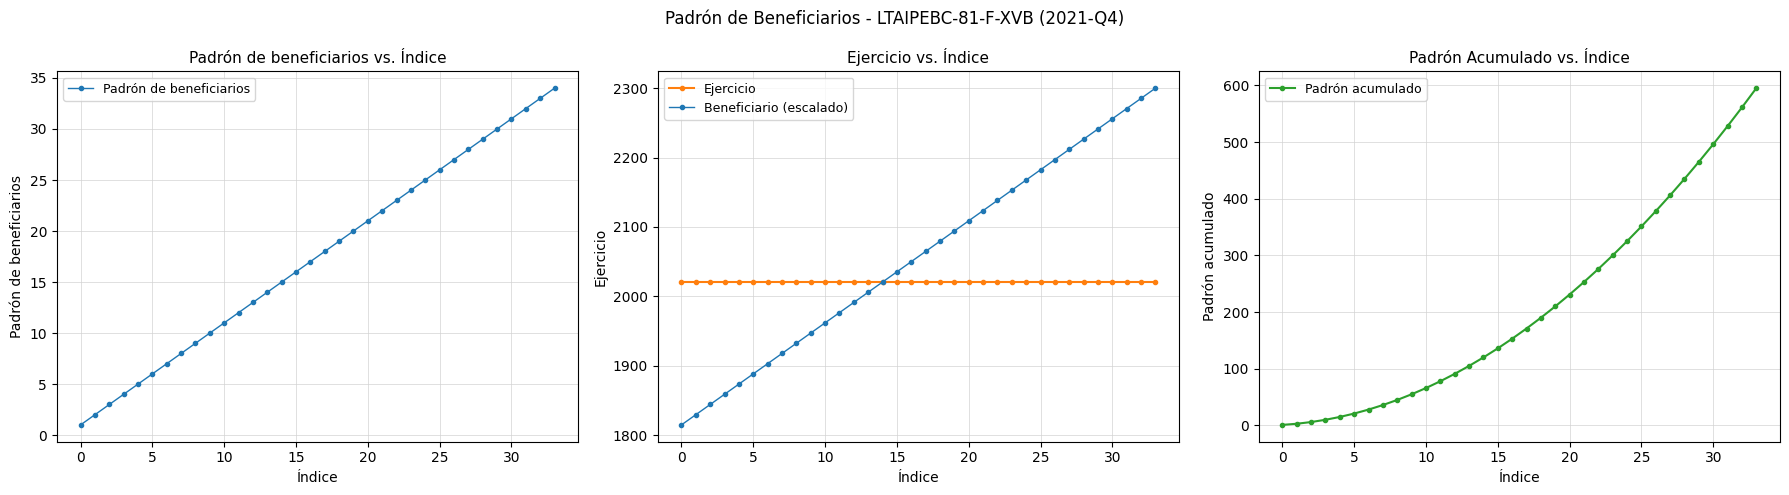

Read the Beneficiario (escalado) value at 15.

2035.3